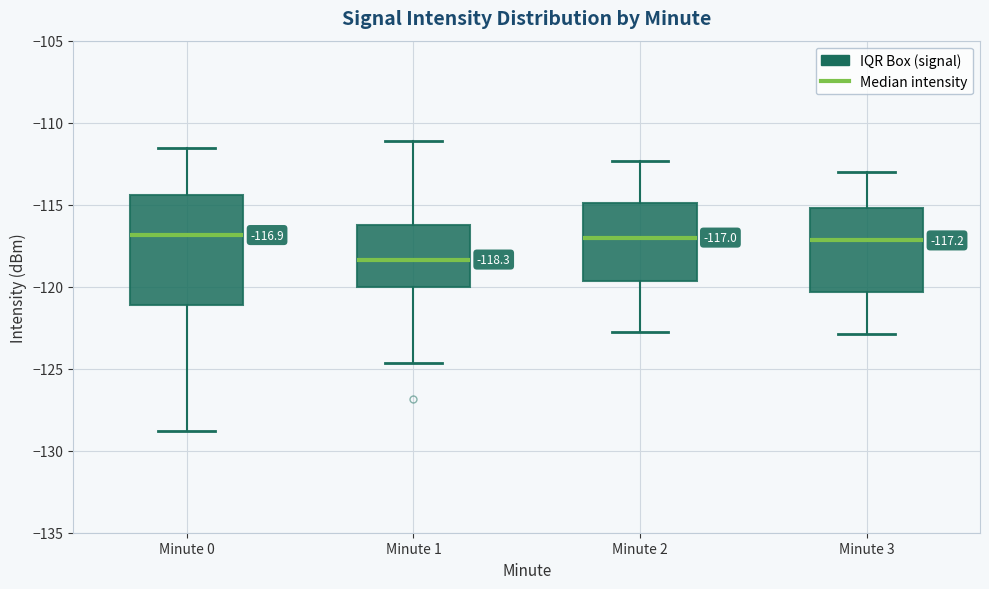

Which box is the tallest, from its lower edge to its upper edge?

Minute 0